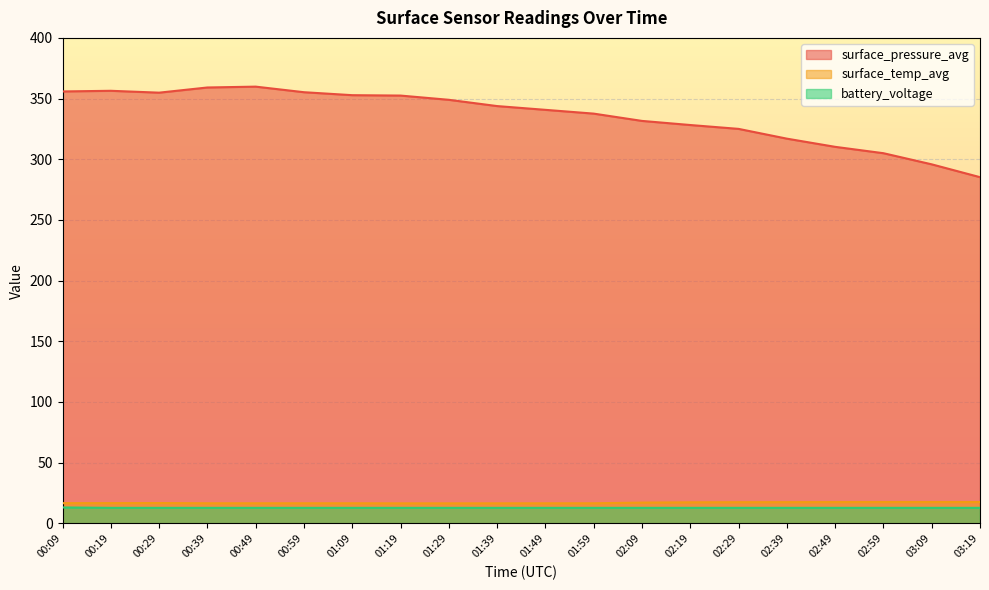

How many interior local valleys does the surface_pressure_avg series have?

1